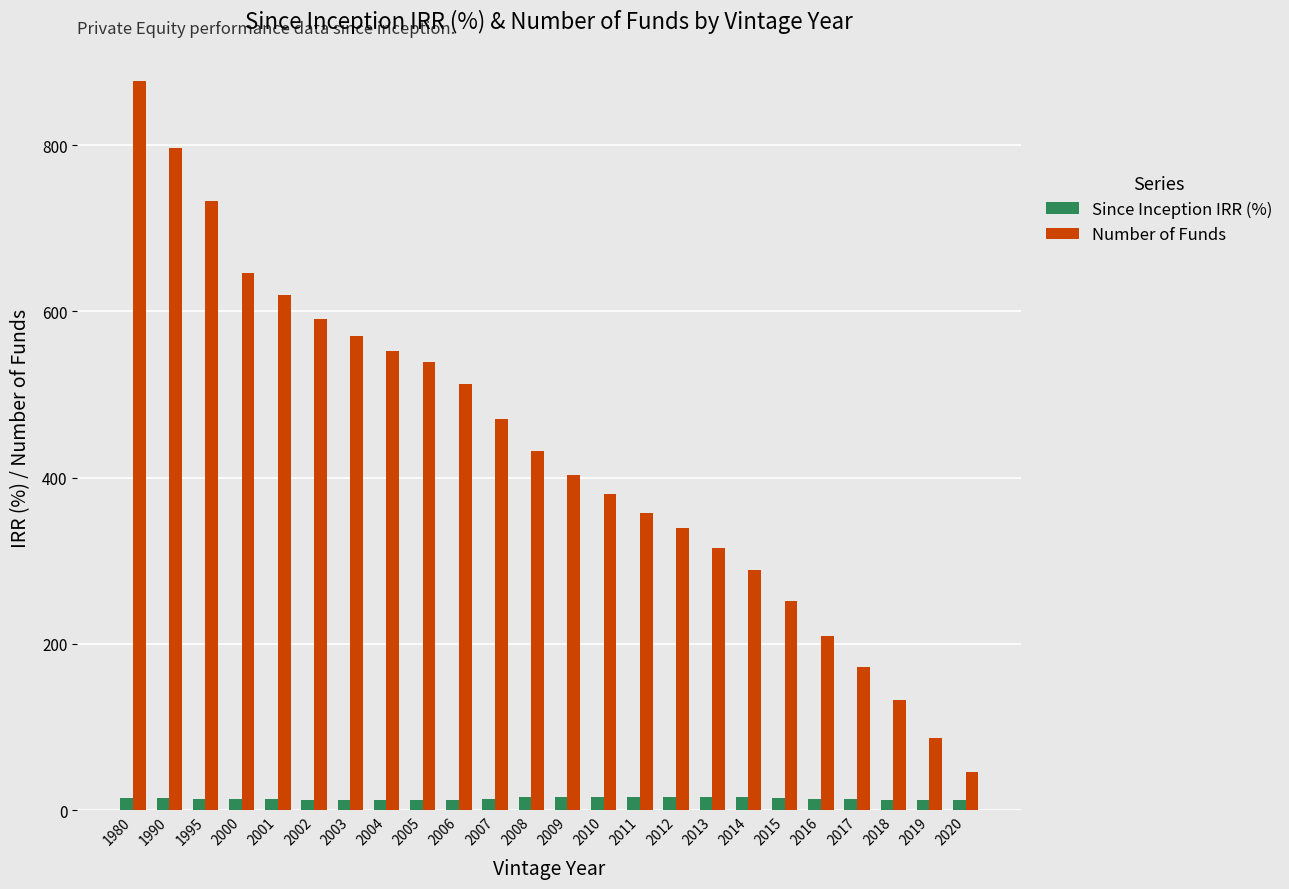

What is the greatest value displayed?

877.0